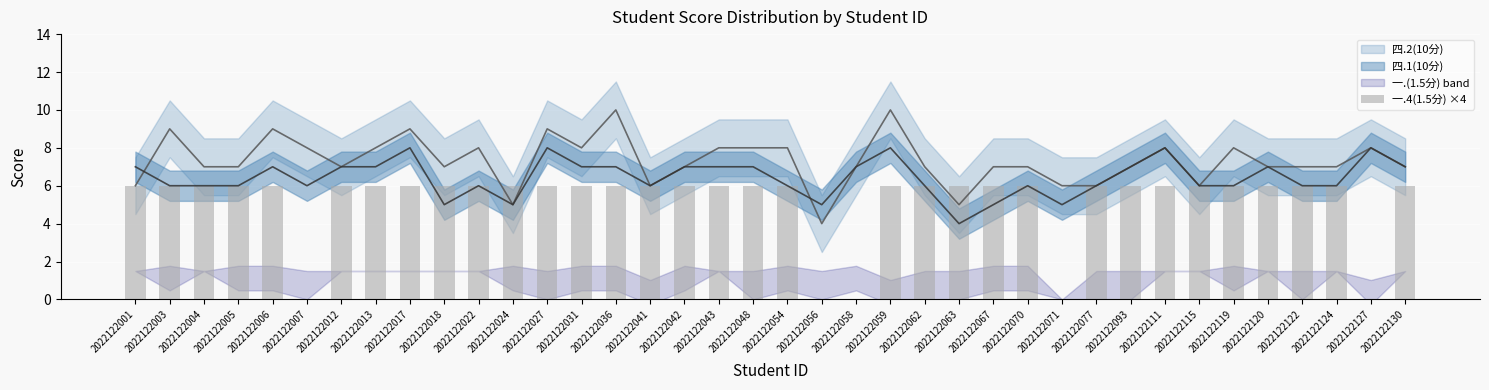

What is the sum of all values?

198